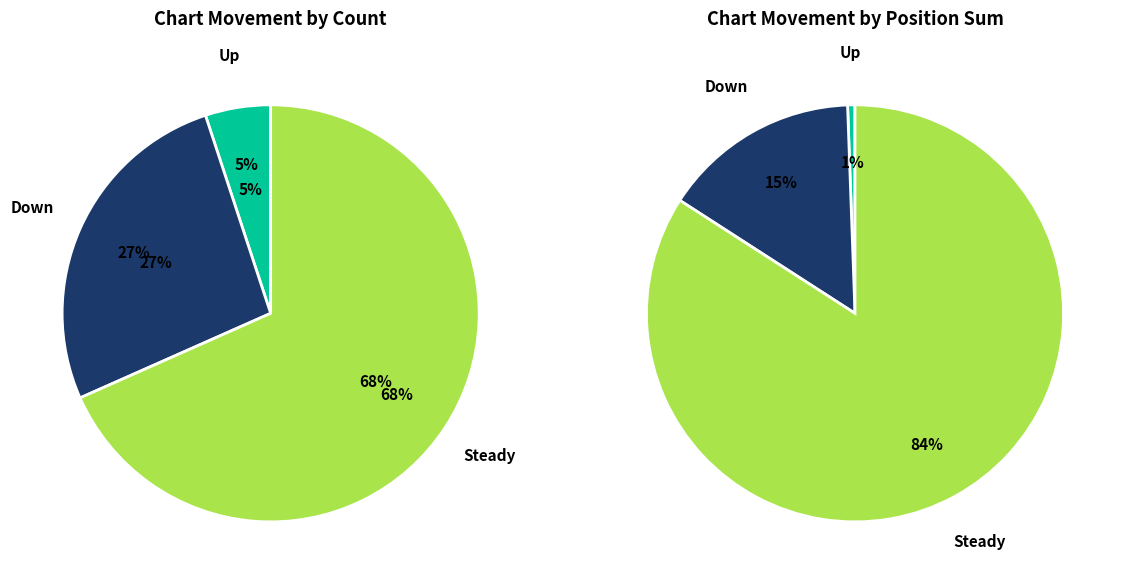

Does up represent more than half of the total?

No